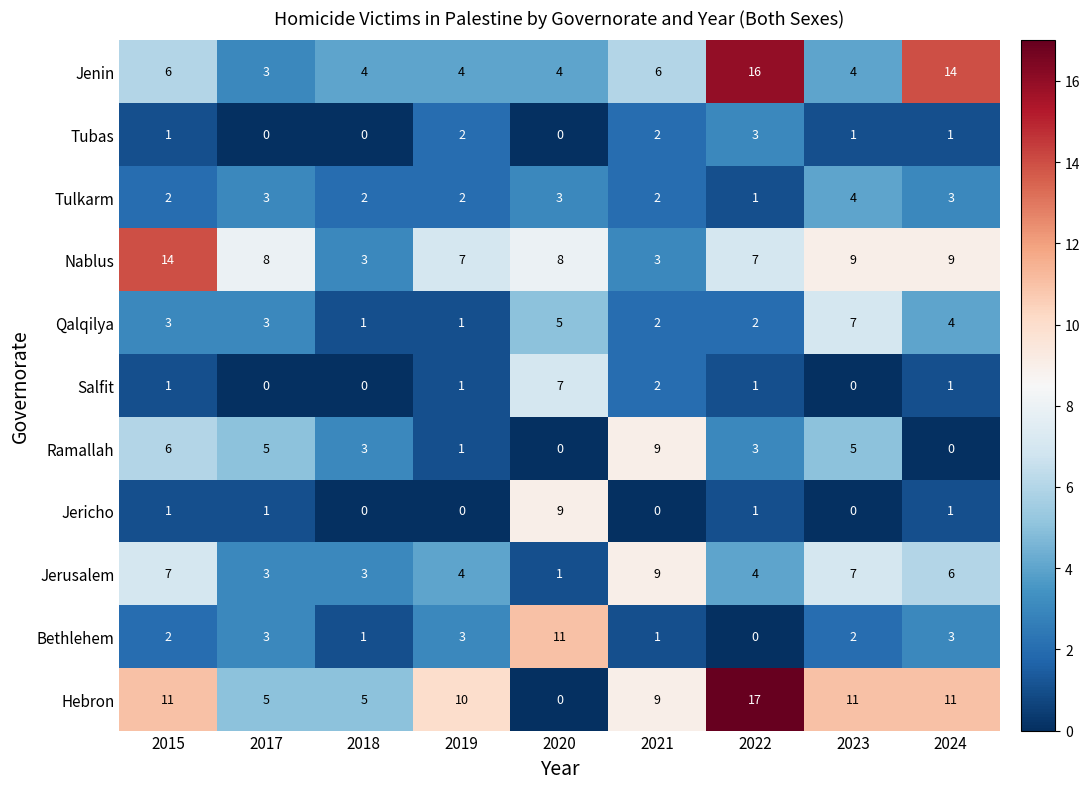

What is the greatest value displayed?

17